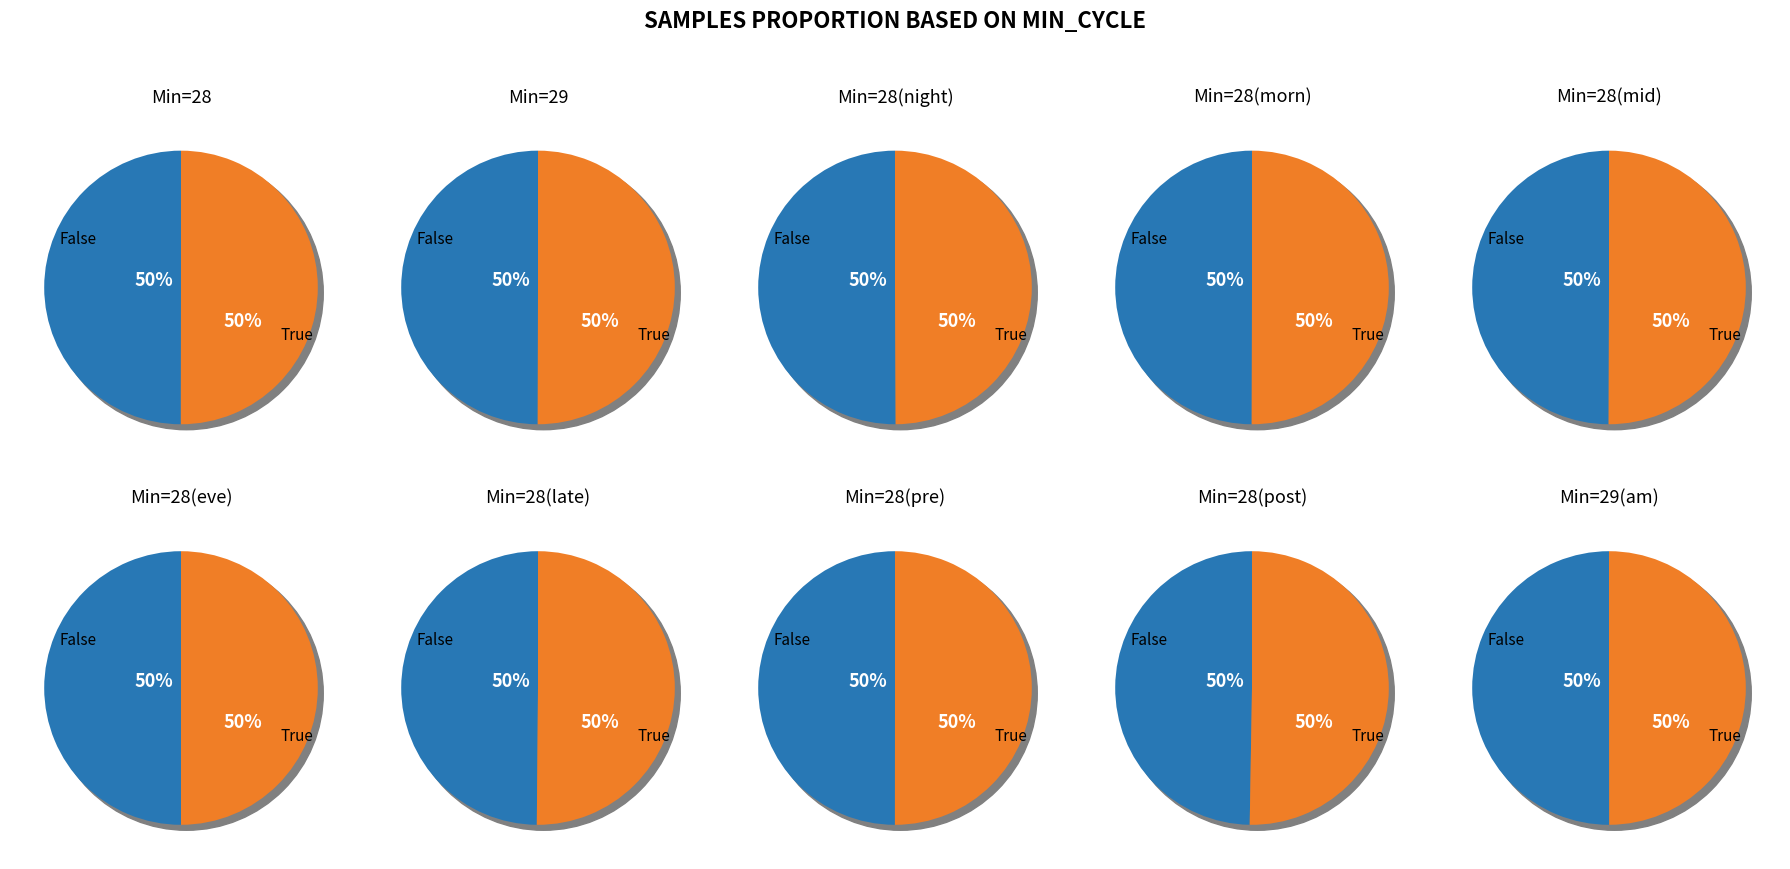

Is the sum of 29 and 8989 greater than half?

No